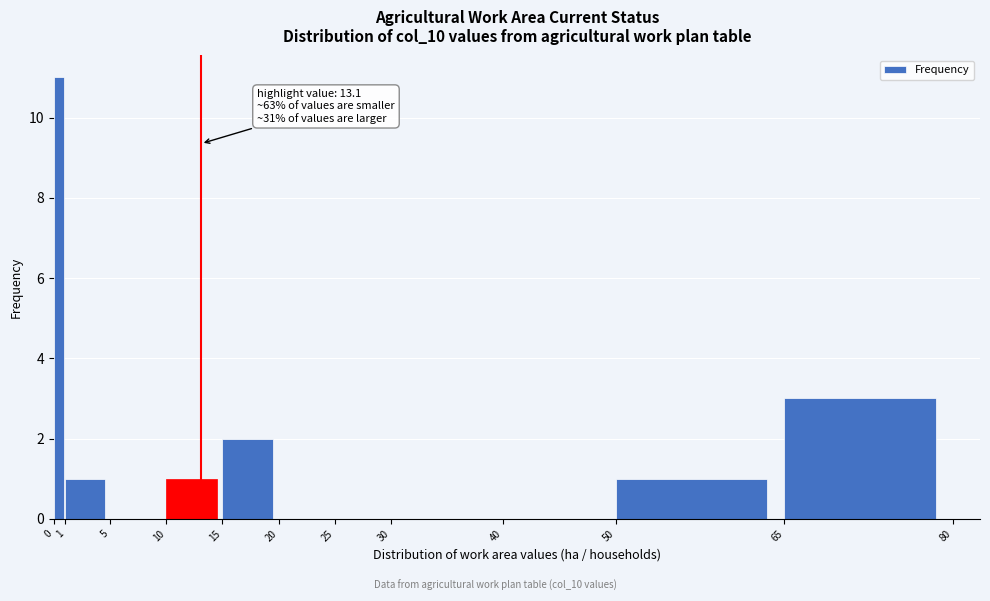

Over which range of the x-axis is the bar tallest?

0 to 1